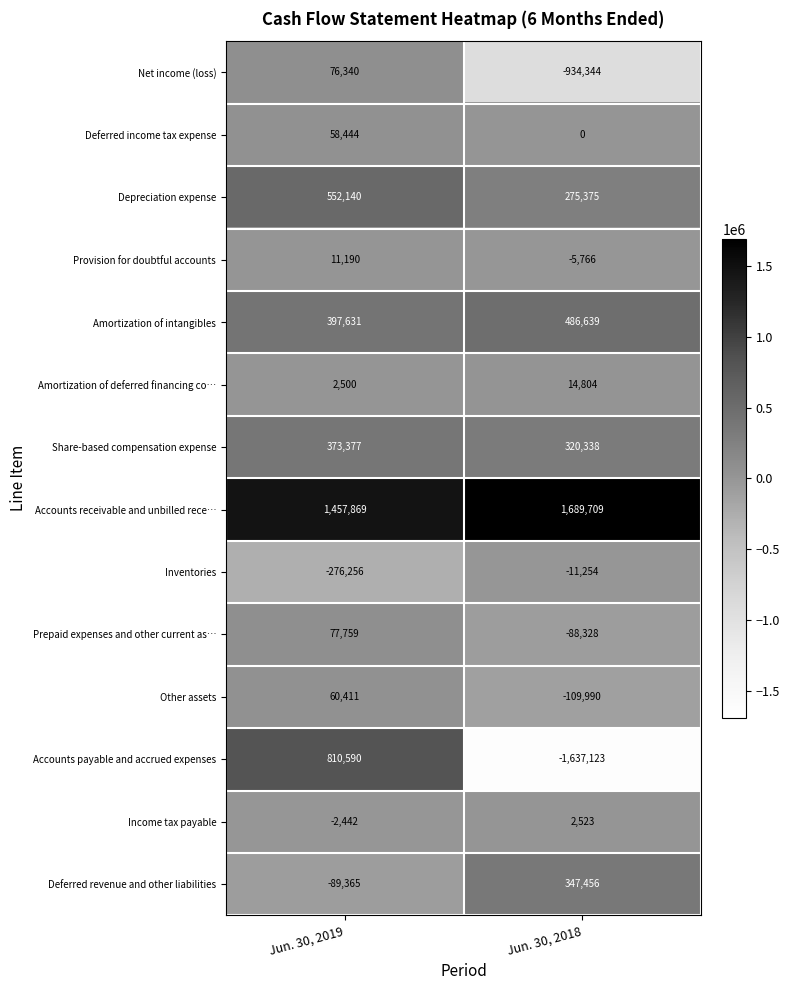

Which series has the widest spread of values?

Accounts payable and accrued expenses